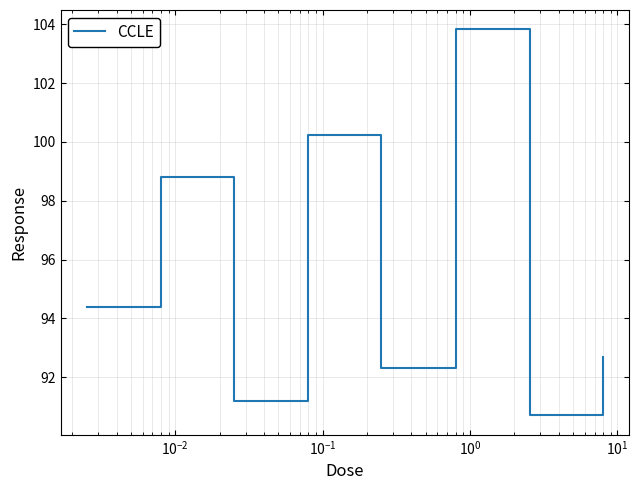

What is the difference between the maximum and minimum values?

13.1